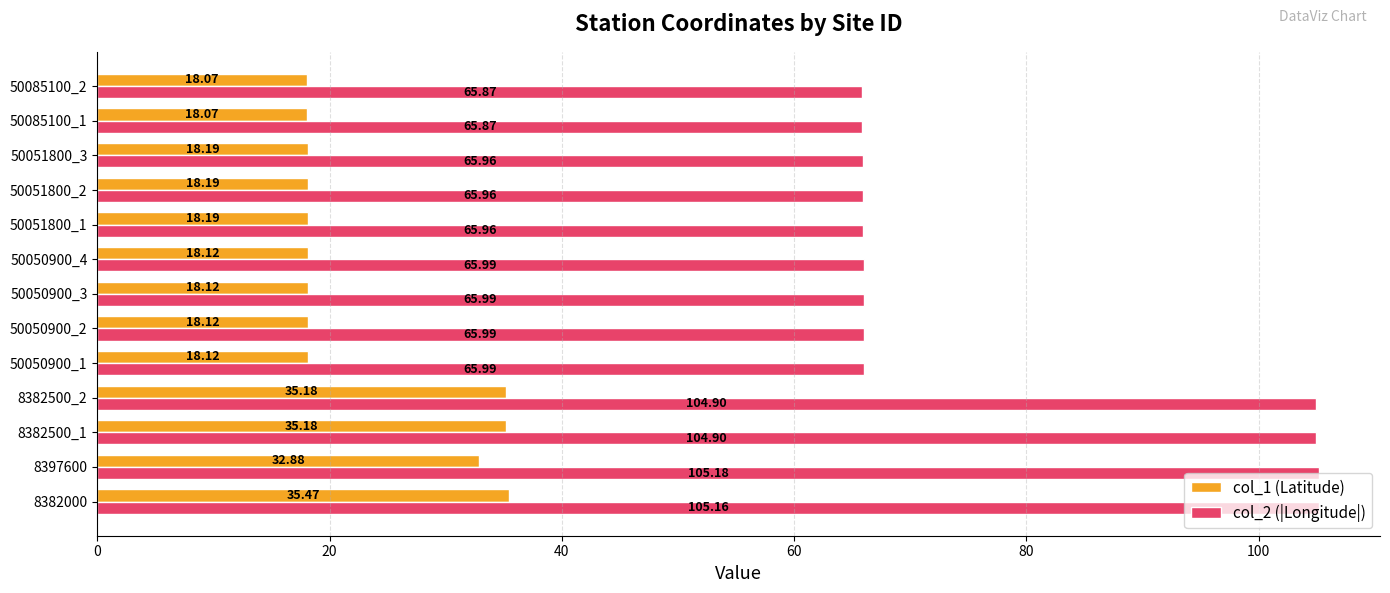

What is the smallest value displayed?

18.1